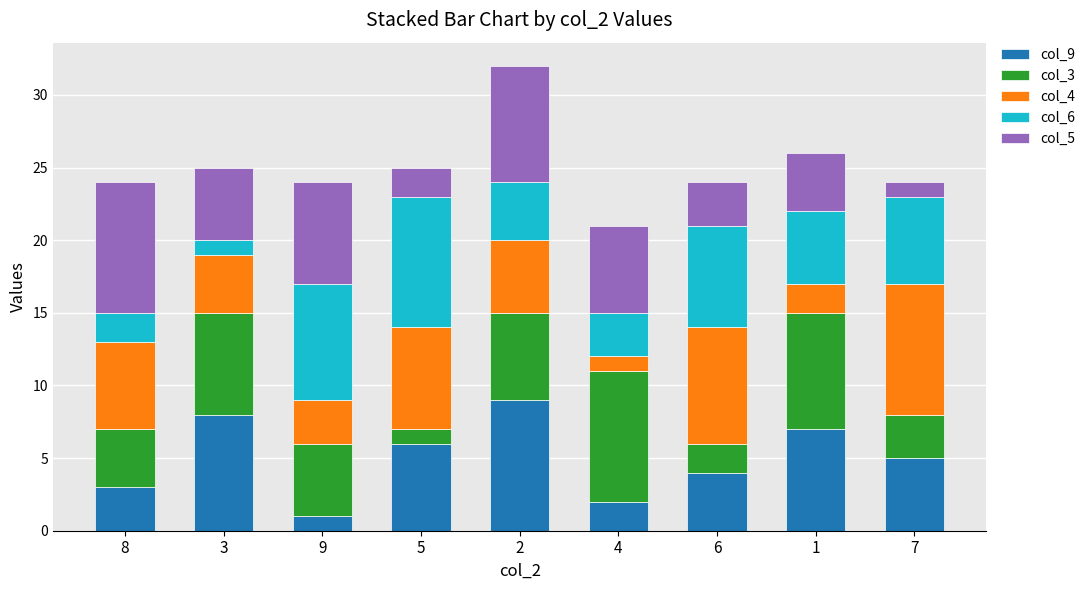

The value of col_9 at 1 is 7. True or false?

True